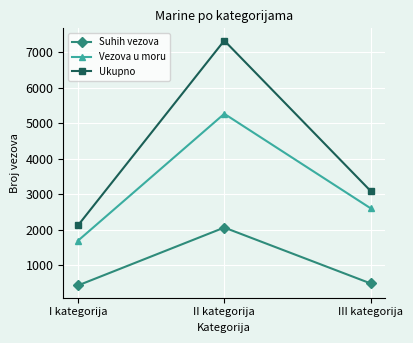

What is the minimum value for Suhih vezova?

430